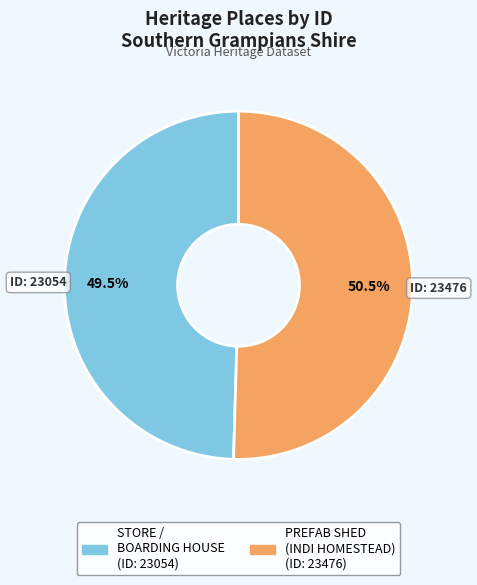

Is there any slice that represents more than half of the pie?

Yes